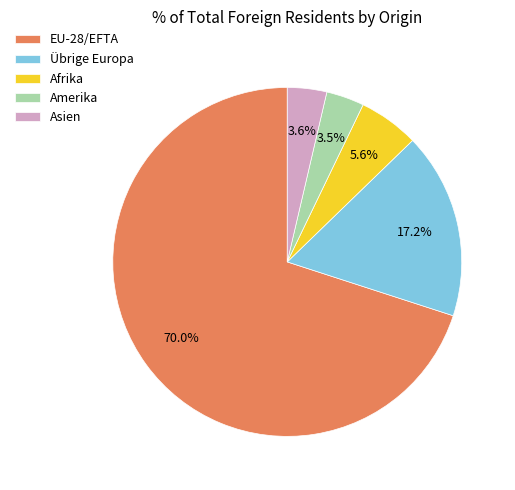

Which slice represents more than half of the pie?

EU-28/EFTA